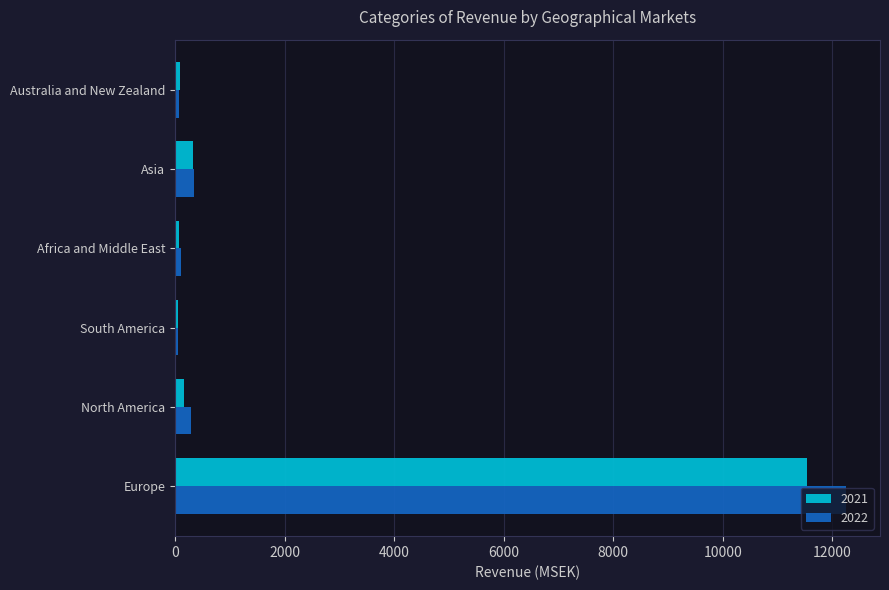

Which series has the largest range (max minus min)?

2022